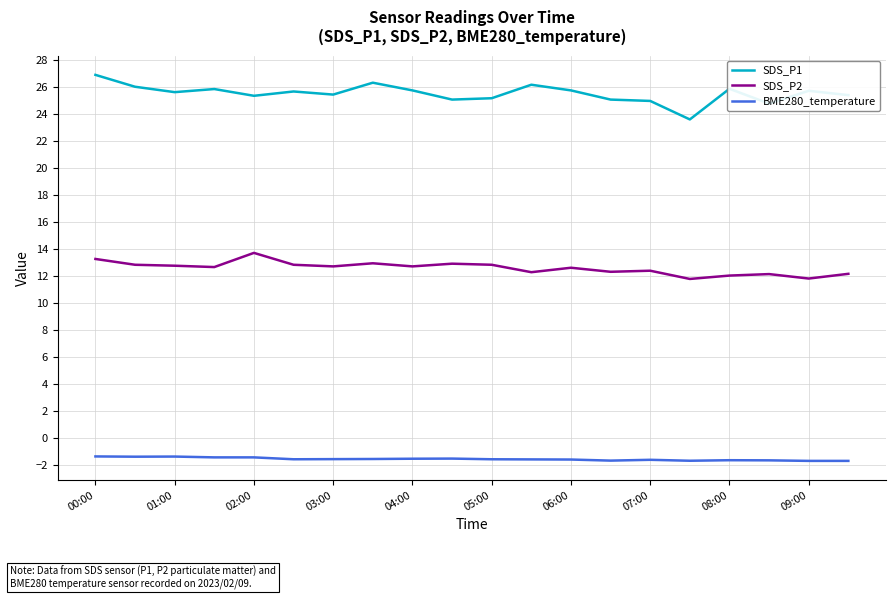

Which series has the largest total across all categories?

SDS_P1